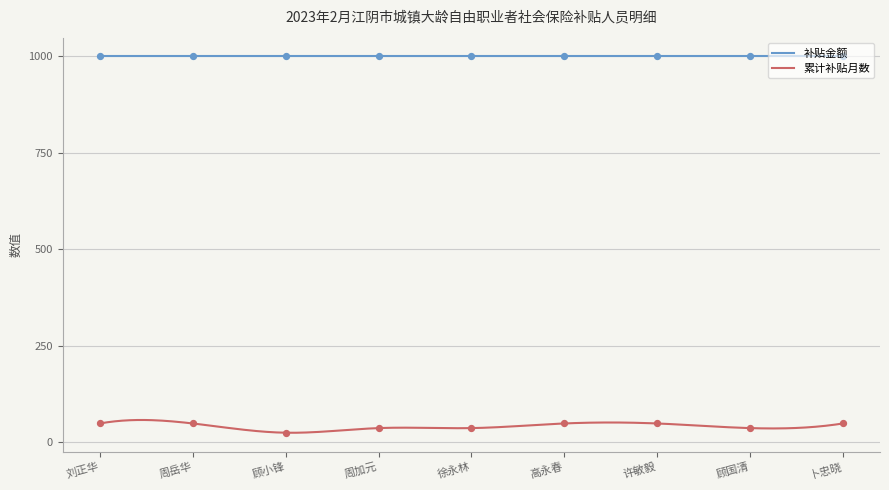

What is the change in value from 顾小锋 to 顾国清?

+12